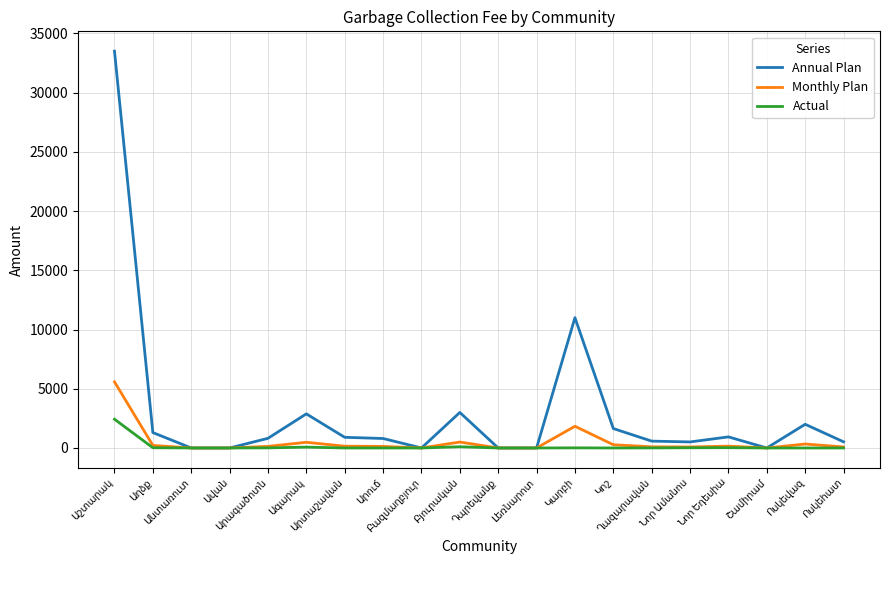

List the series in order of their peak value, highest first.

Annual Plan, Monthly Plan, Actual